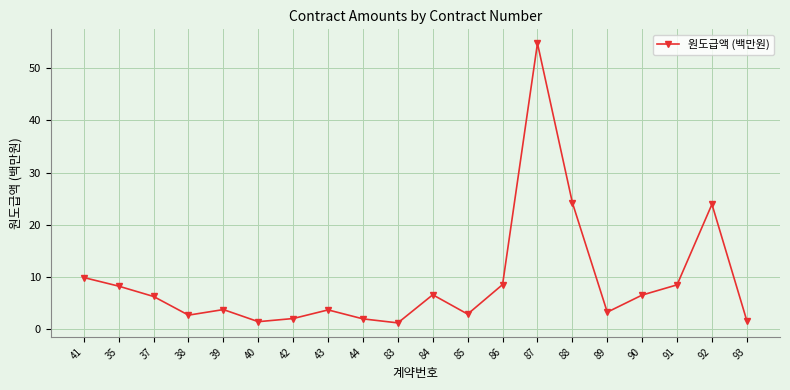

At which category does the data reach its first local valley?

38